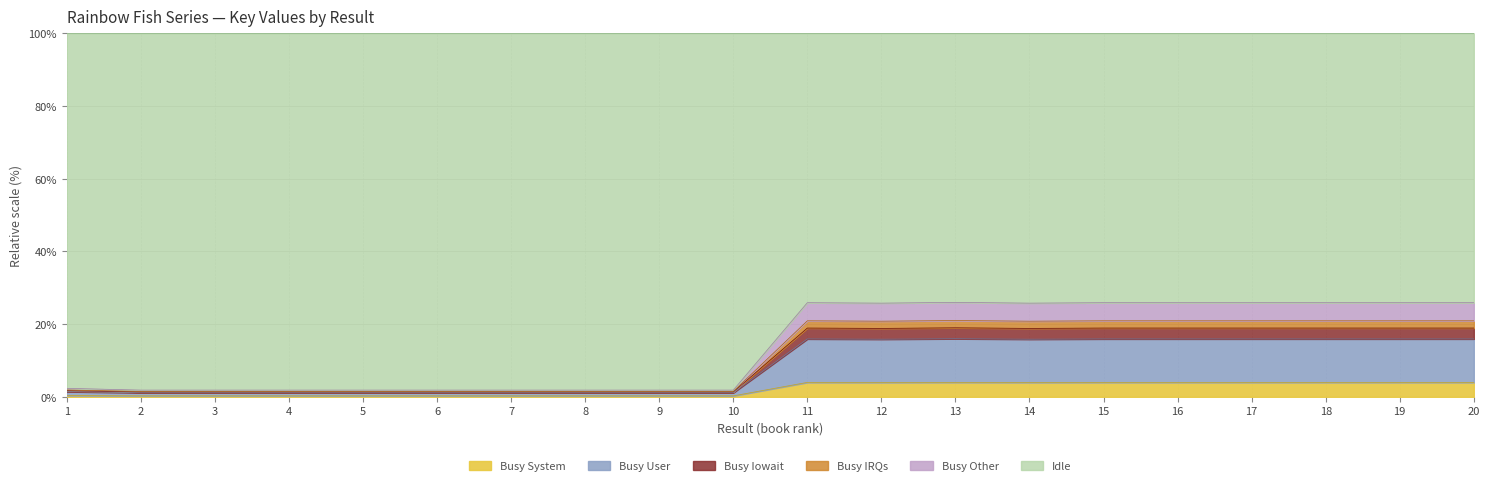

How many points are higher than both their immediate neighbors (excluding endpoints)?

7